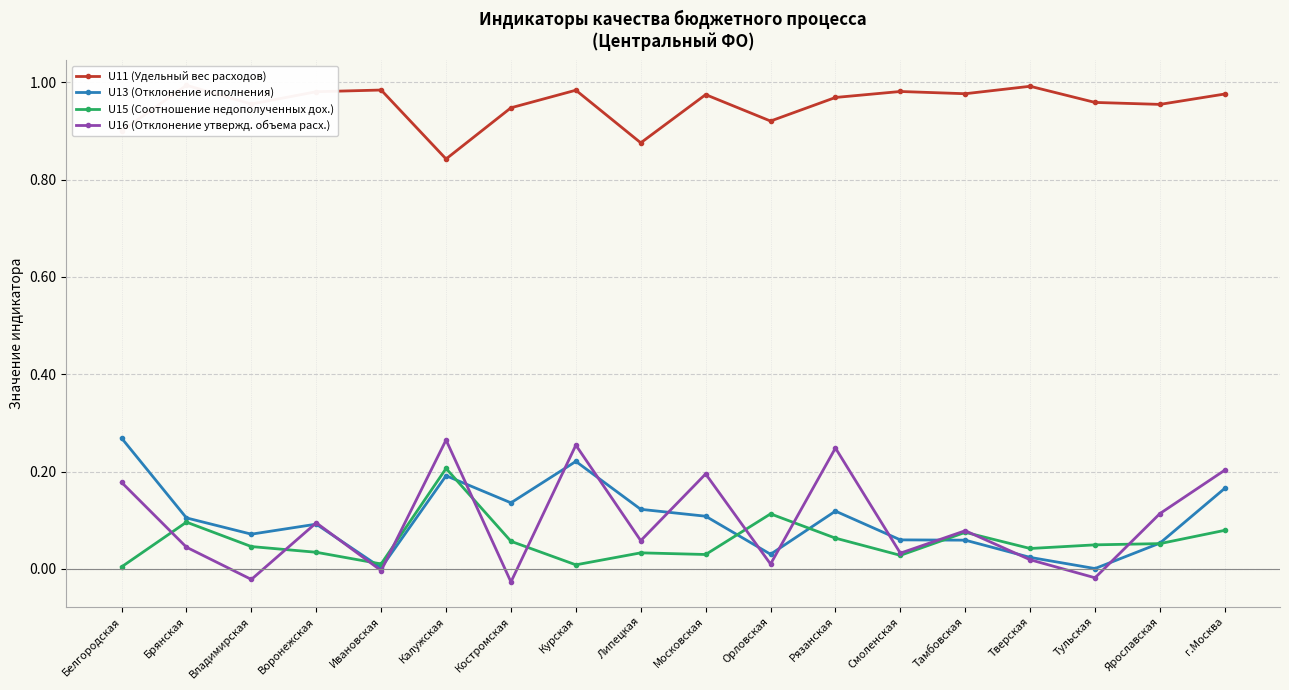

How many categories are shown in the chart?

18